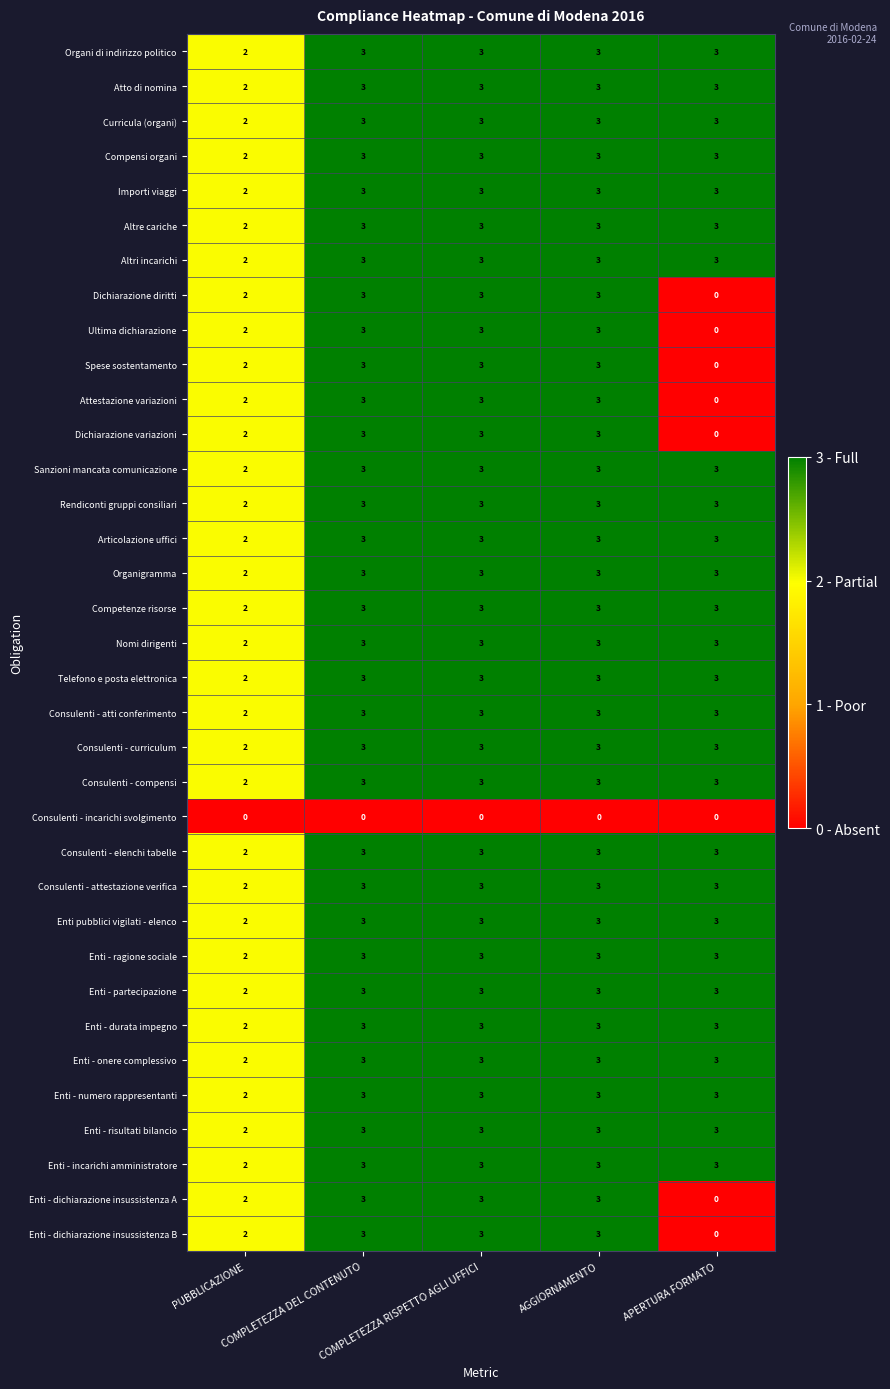

What is the maximum value for Rendiconti gruppi consiliari?

3